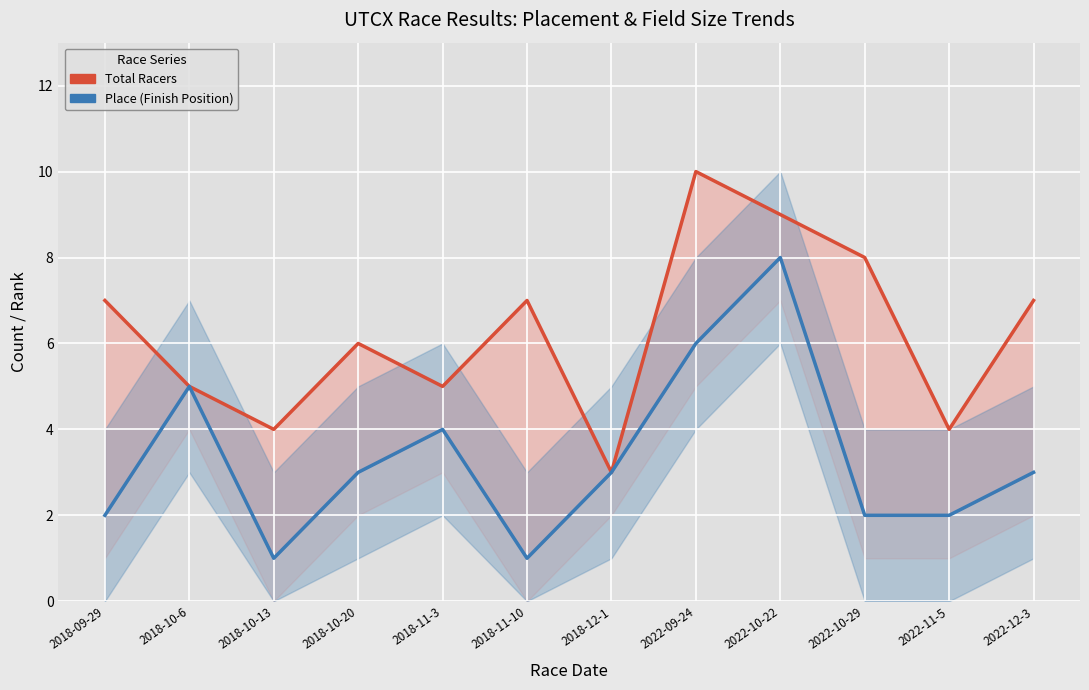

List the series in order of their overall mean, lowest first.

Place (Finish Position), Total Racers